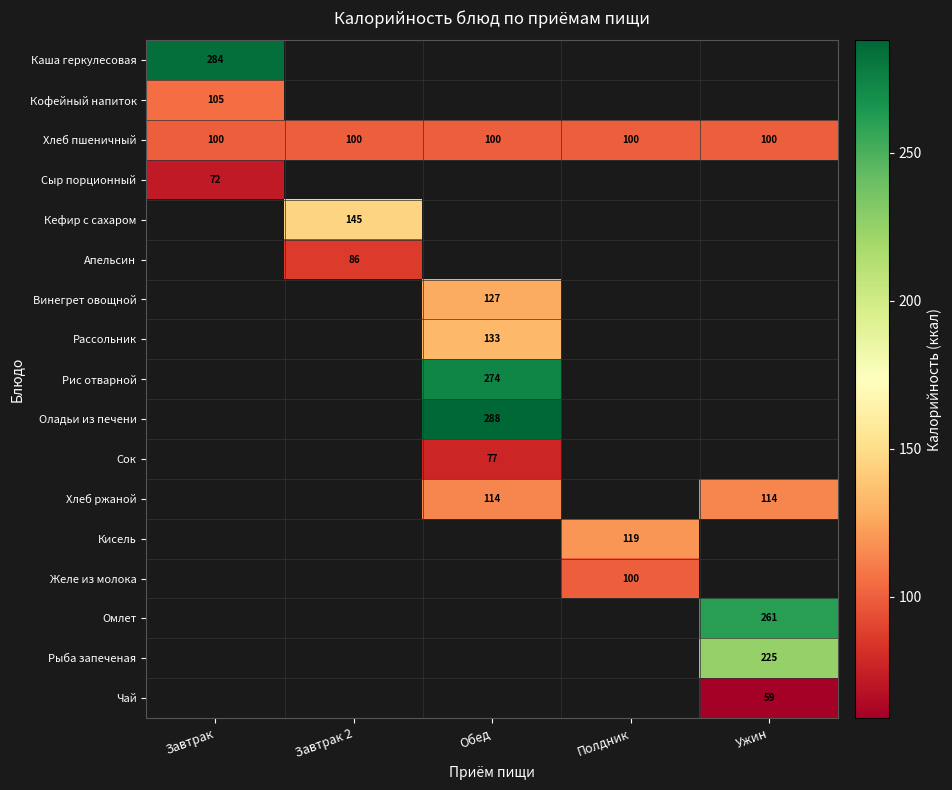

The Сок series shows 116 at Обед. True or false?

False